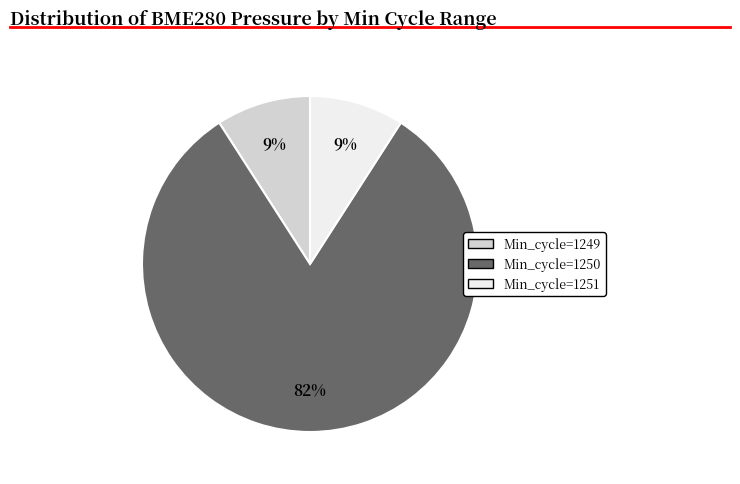

To the nearest percent, what is the average slice percentage?

33%